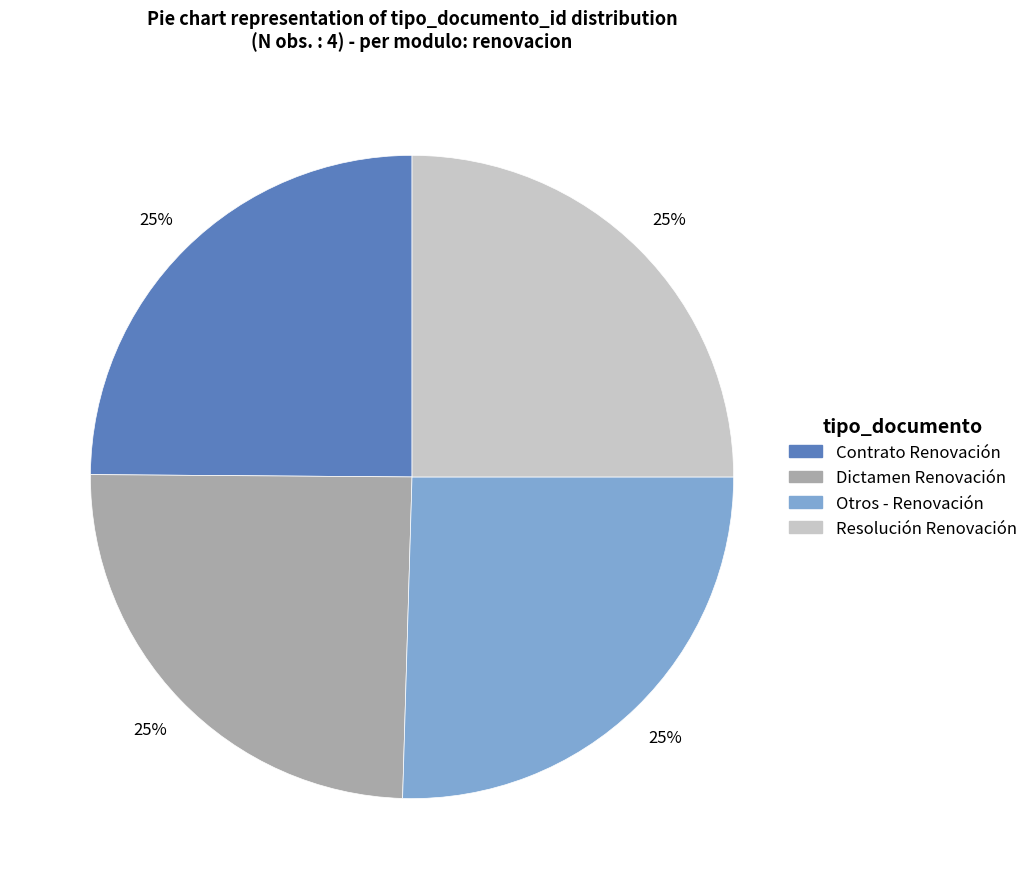

Does Resolución Renovación account for over 50% of the chart?

No